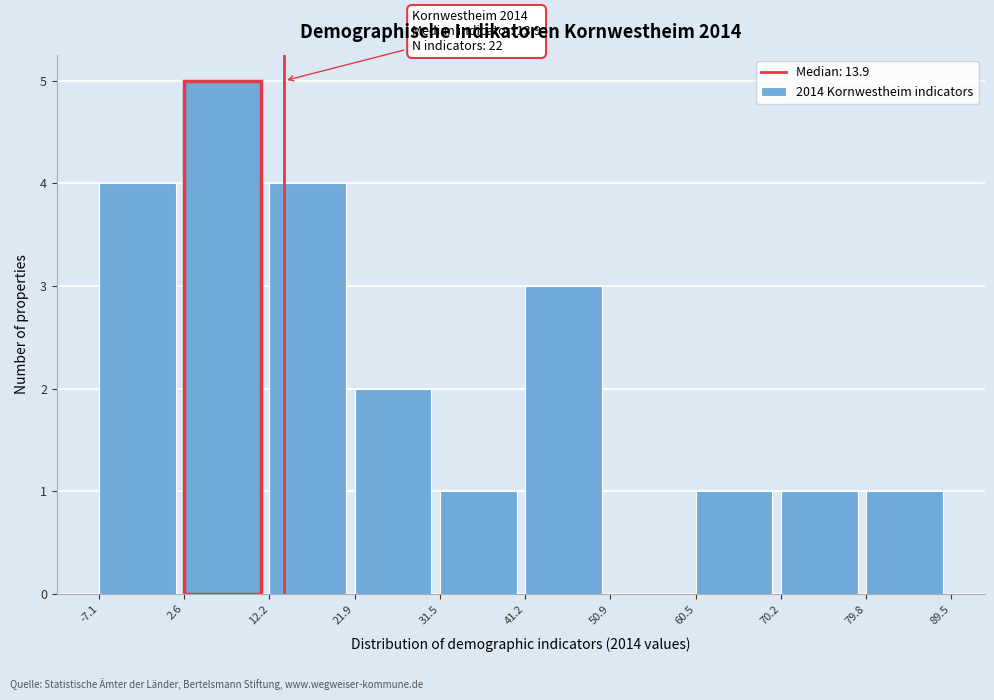

Over which range of the x-axis is the bar tallest?

2.6 to 12.2